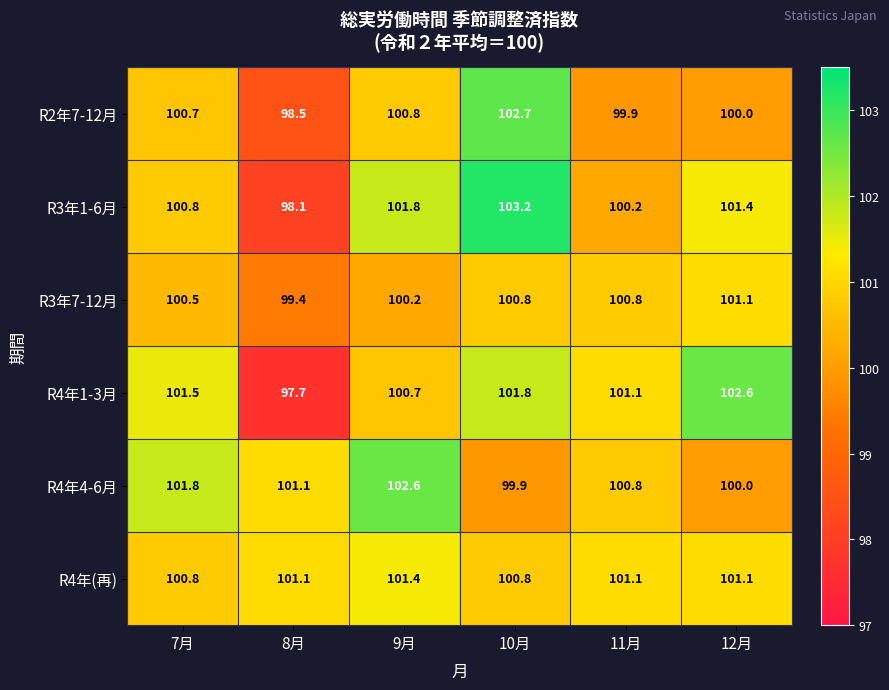

What is the difference between the second highest and second lowest values in the R4年(再) series?

0.3